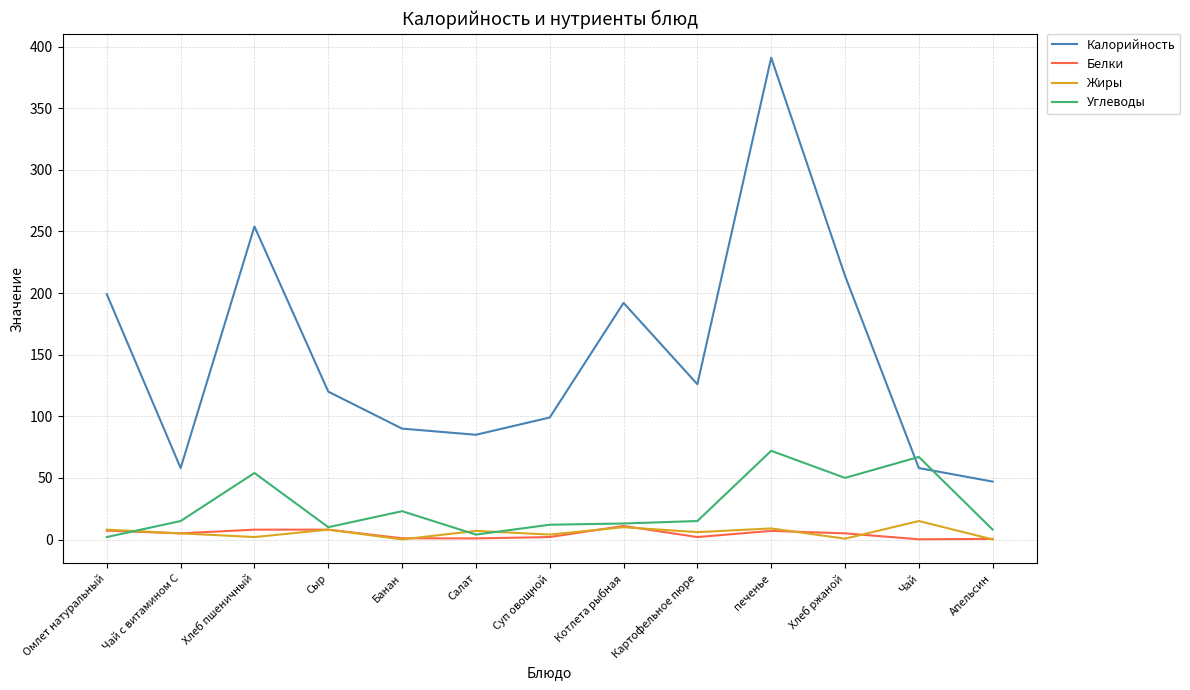

What is the average value of the Белки series?

4.4